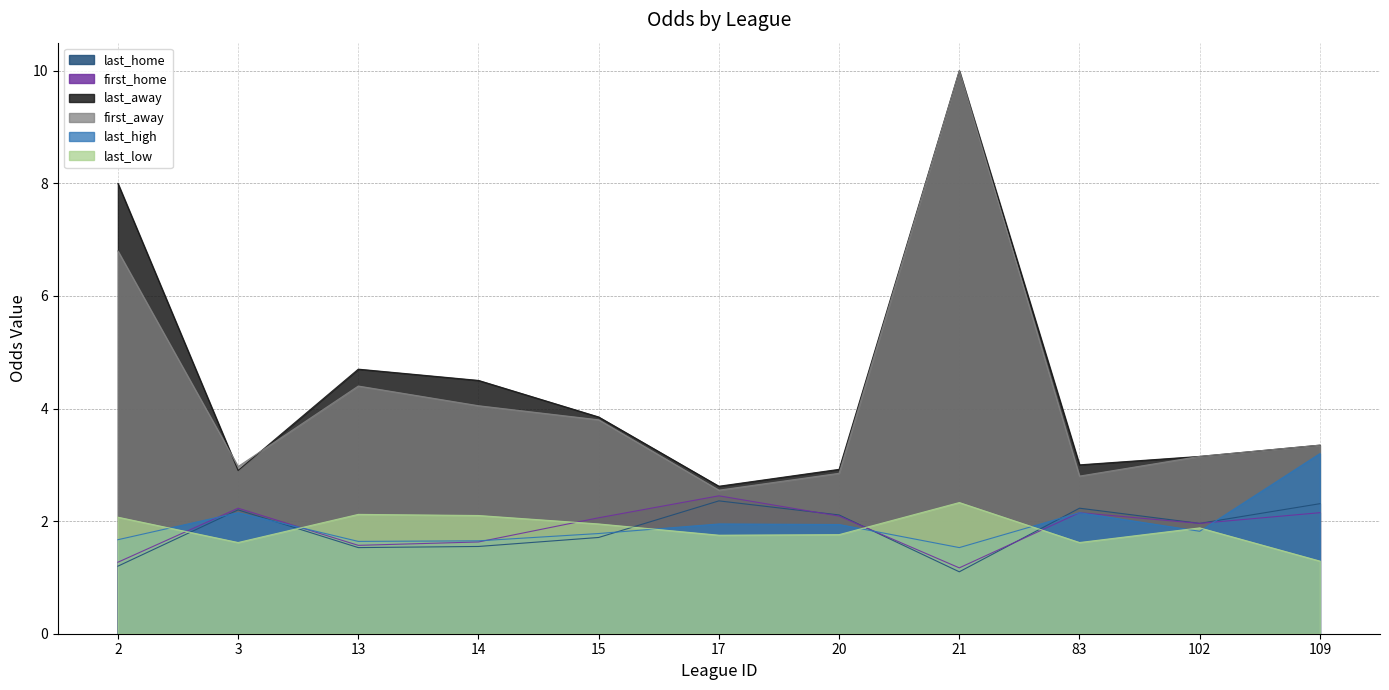

What is the difference between the second highest and second lowest values in the first_away series?

4.0